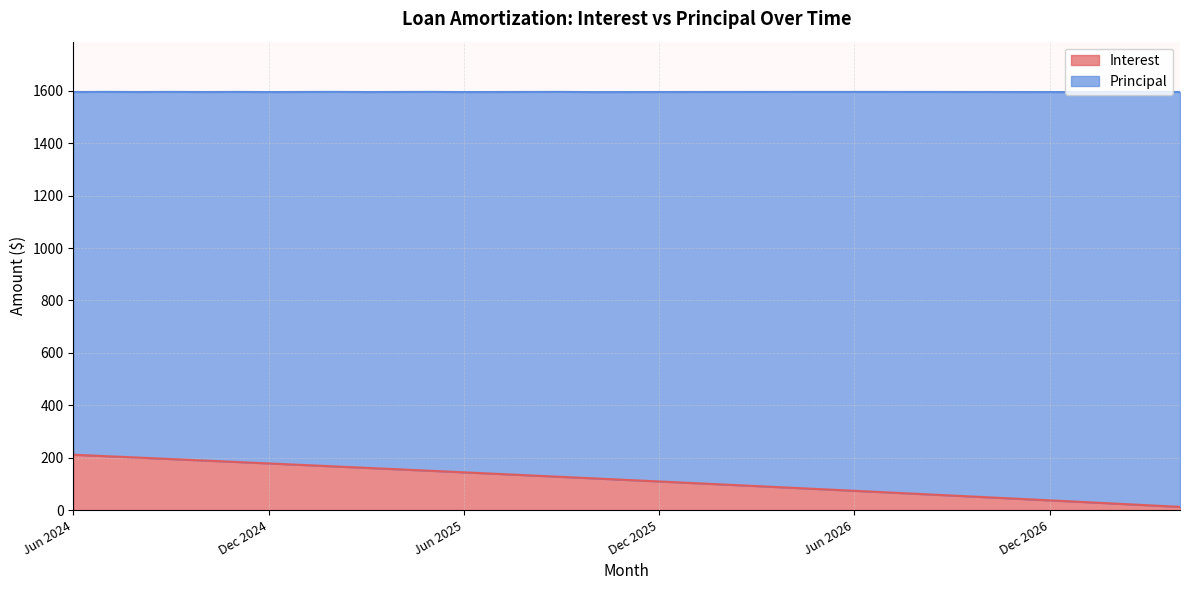

True or false: the data shows 44.1 at Feb 2027.

False